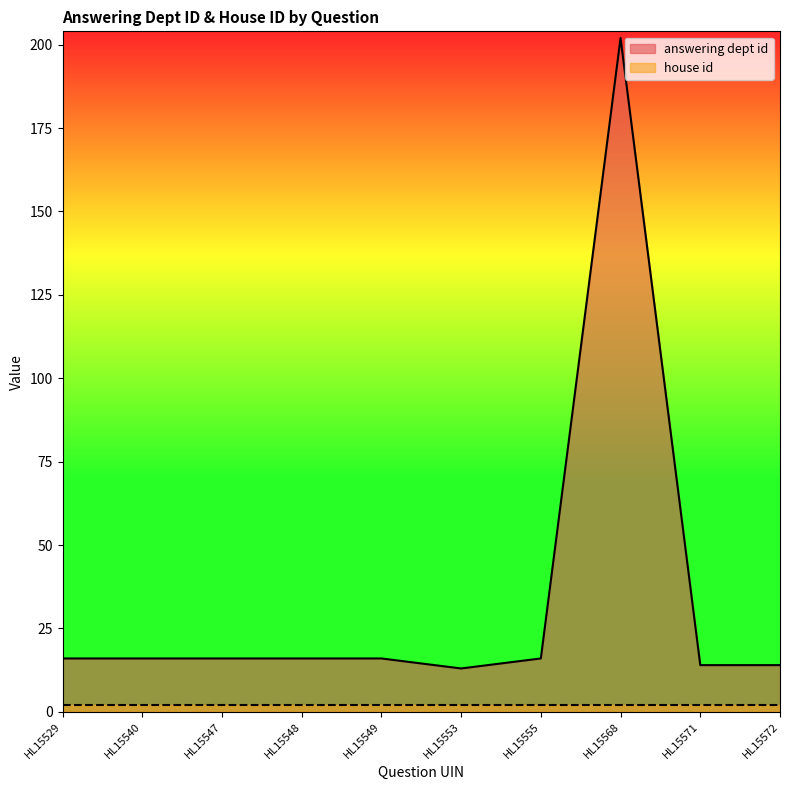

What is the approximate value at HL15572, to the nearest 5?

15